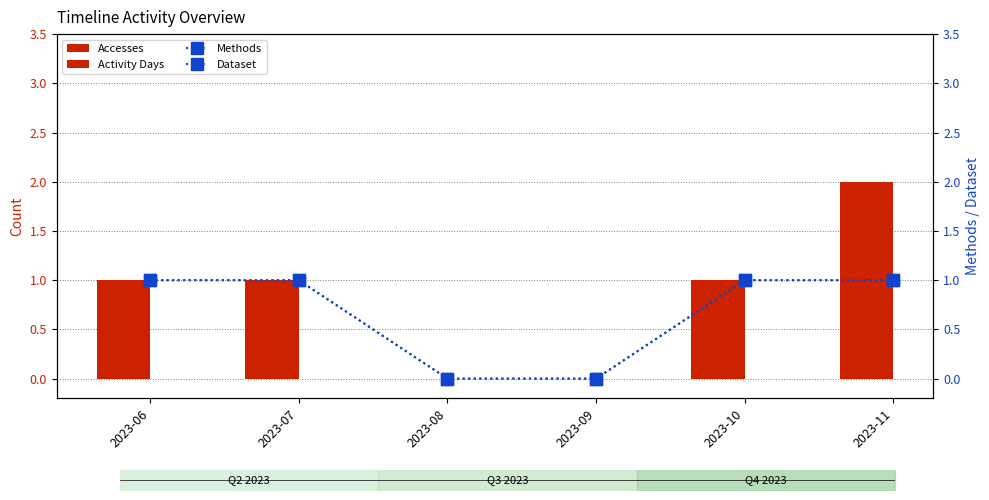

Which series has the widest spread of values?

Accesses